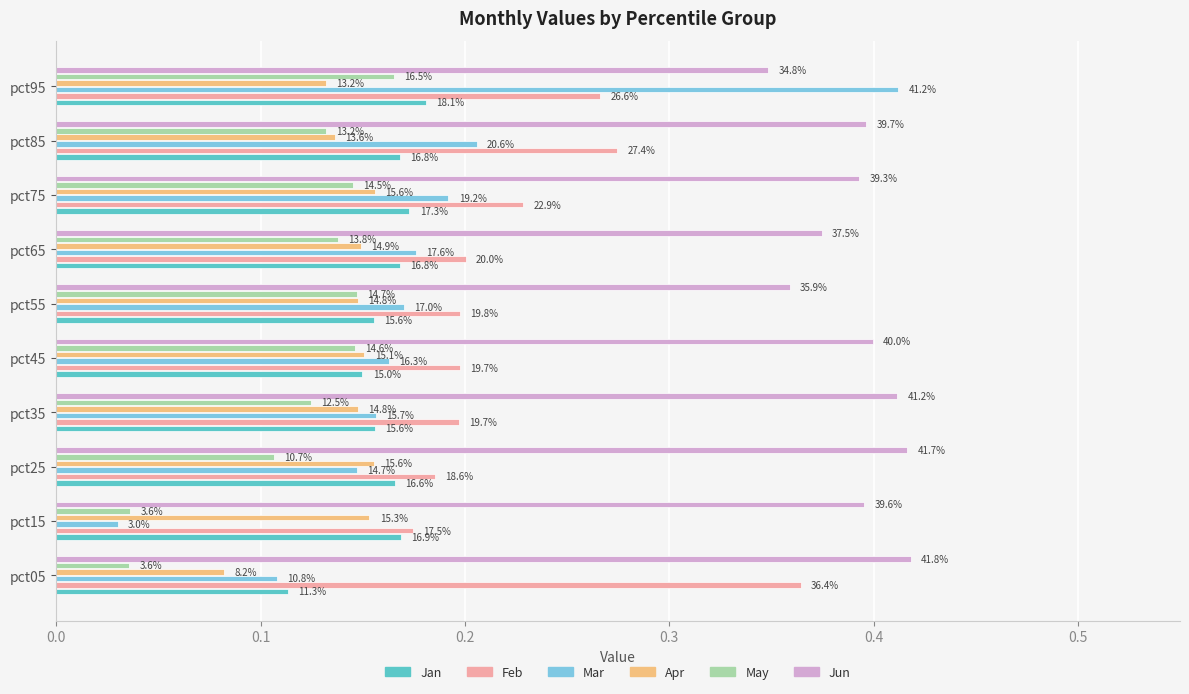

What are all the series names shown in the legend?

Jan, Feb, Mar, Apr, May, Jun